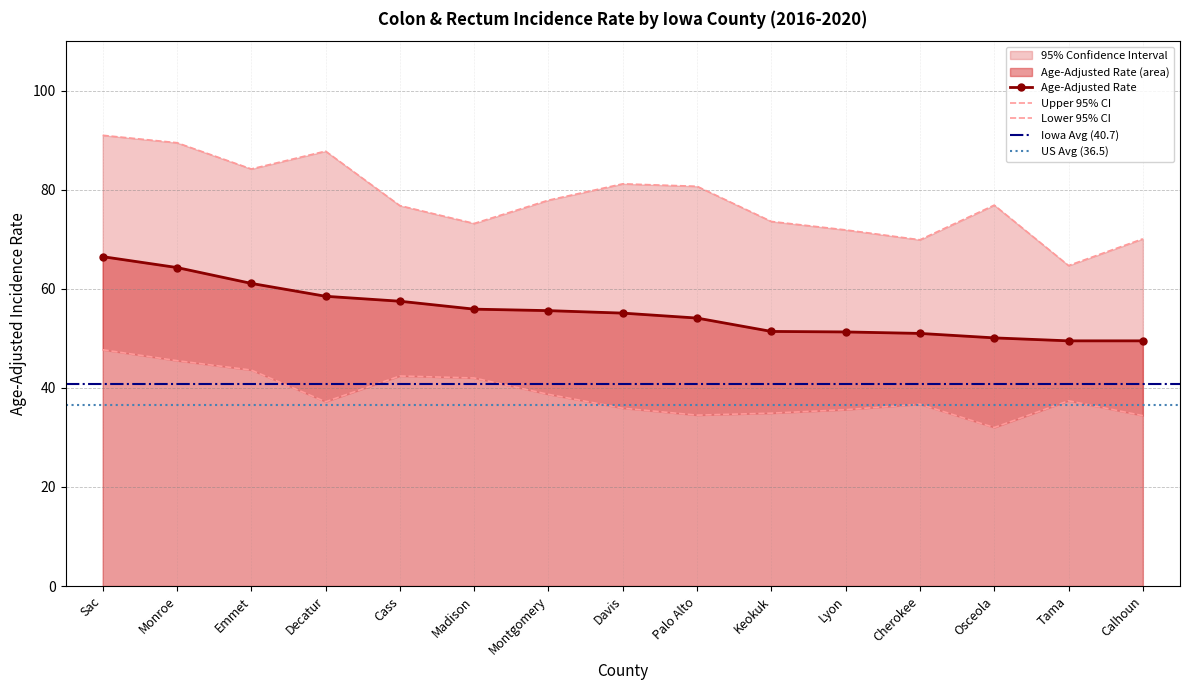

Is it true that Lower 95% CI equals 34.5 at Palo Alto?

True